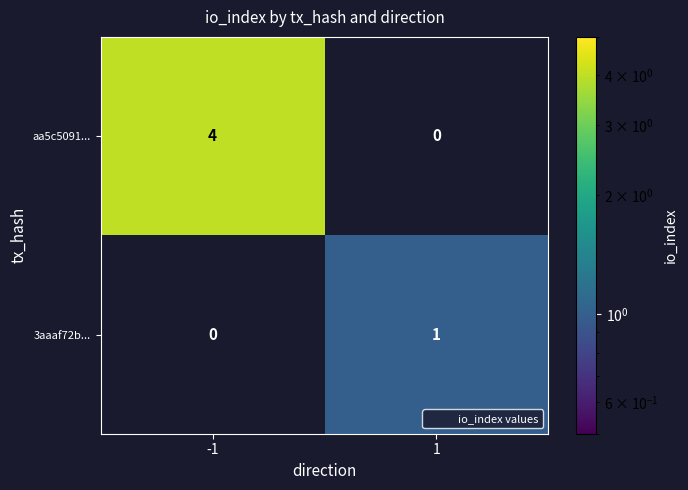

At which category is the sum across all series the highest?

-1